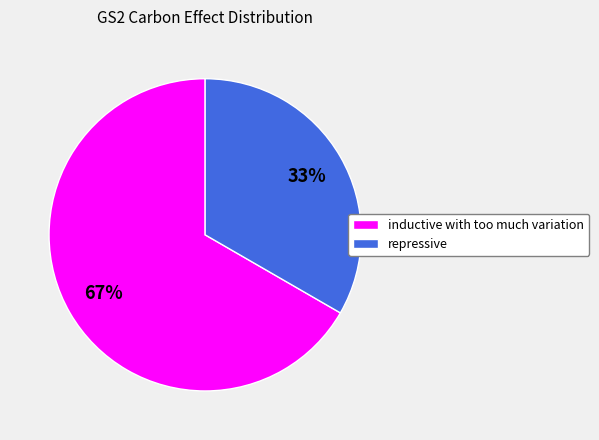

To the nearest percent, what percentage of the pie is repressive?

33%